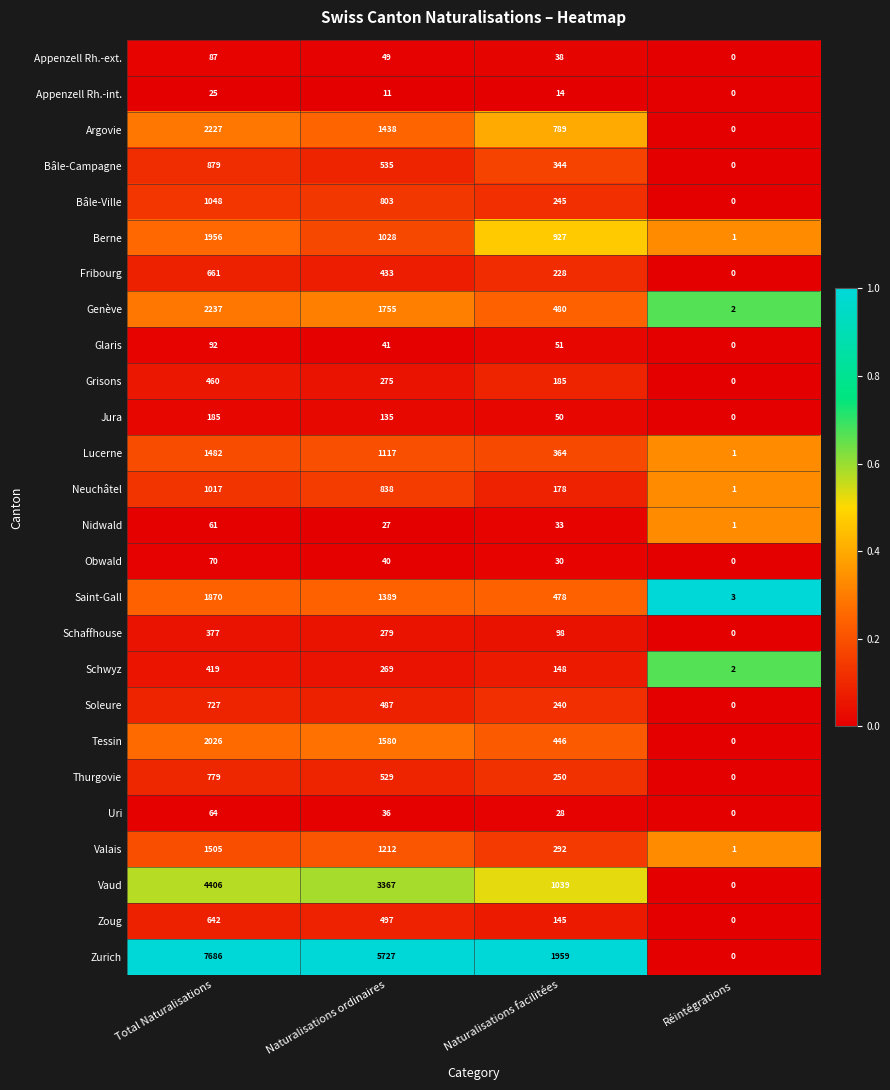

List the series in order of their peak value, lowest first.

Appenzell Rh.-int., Nidwald, Uri, Obwald, Appenzell Rh.-ext., Glaris, Jura, Schaffhouse, Schwyz, Grisons, Zoug, Fribourg, Soleure, Thurgovie, Bâle-Campagne, Neuchâtel, Bâle-Ville, Lucerne, Valais, Saint-Gall, Berne, Tessin, Argovie, Genève, Vaud, Zurich